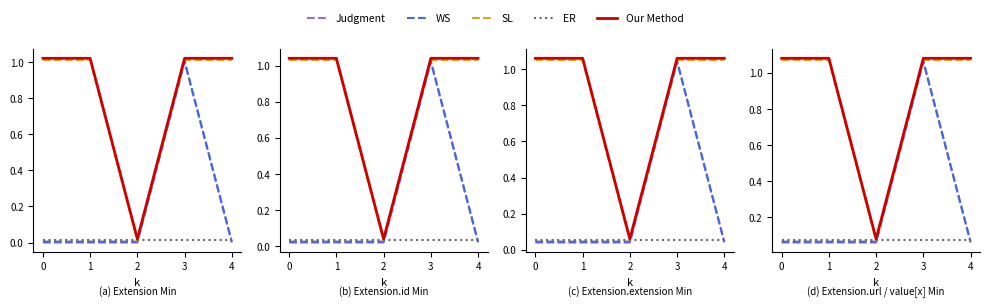

How many lines are shown in the chart?

5